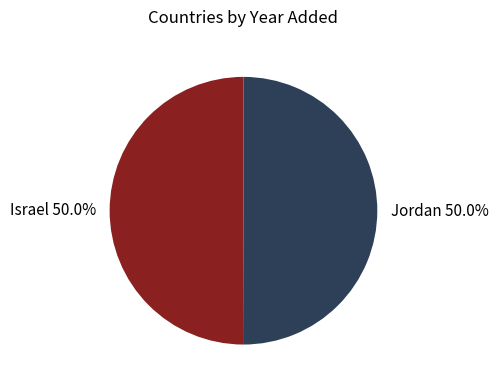

How much of the chart is everything except Jordan?

50.0%